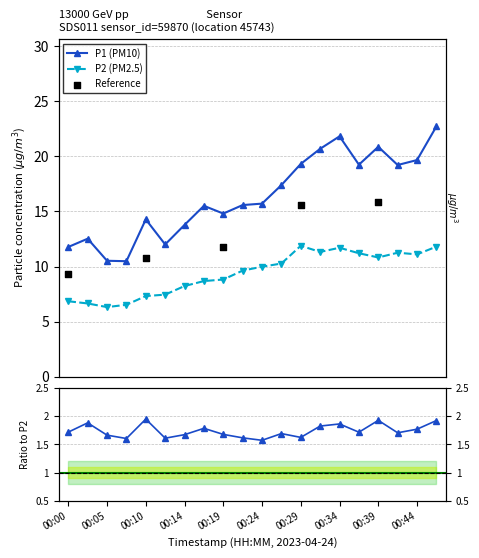

At how many categories does at least one series exceed 14?

14